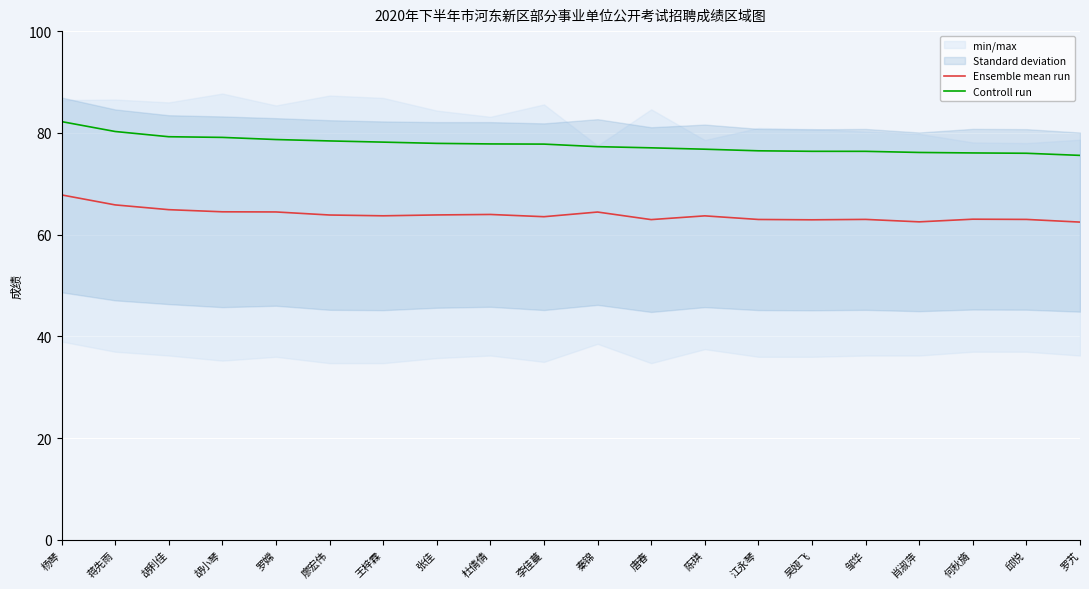

What is the sum of all Controll run values?

1553.9